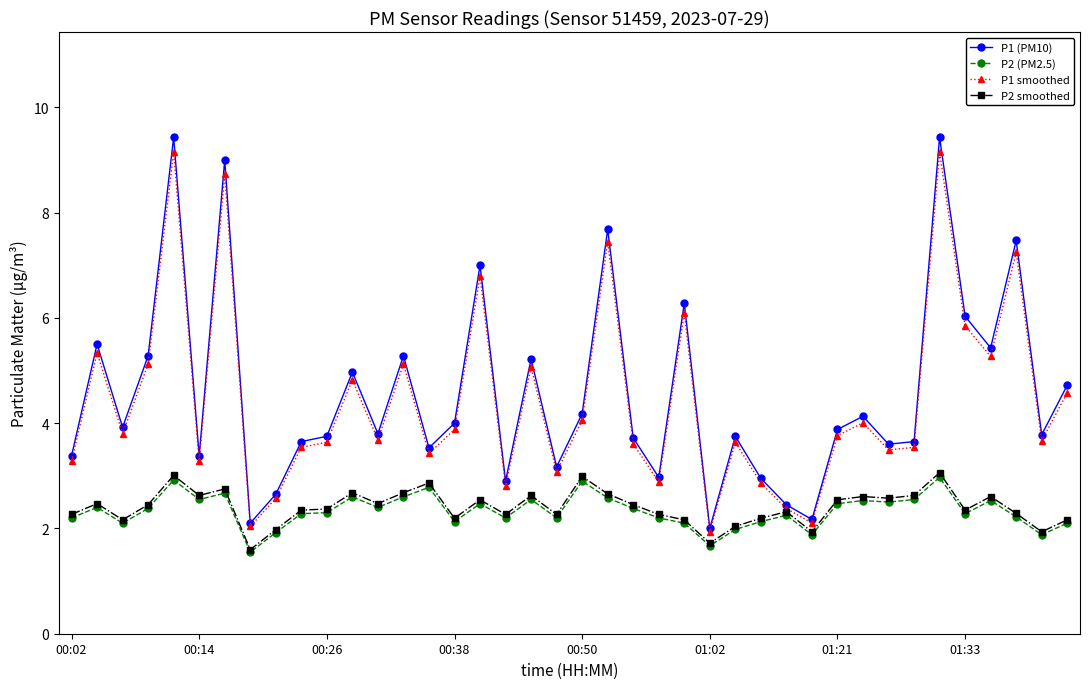

What is the value of the P2 (PM2.5) point at the 30th from the left?

1.9